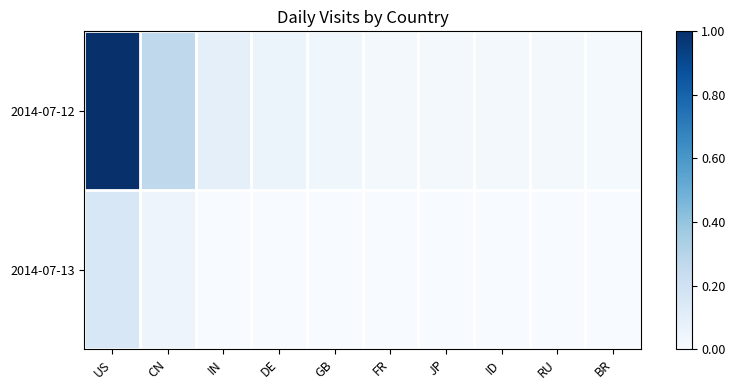

Which label corresponds to the smallest value in the chart?

FR